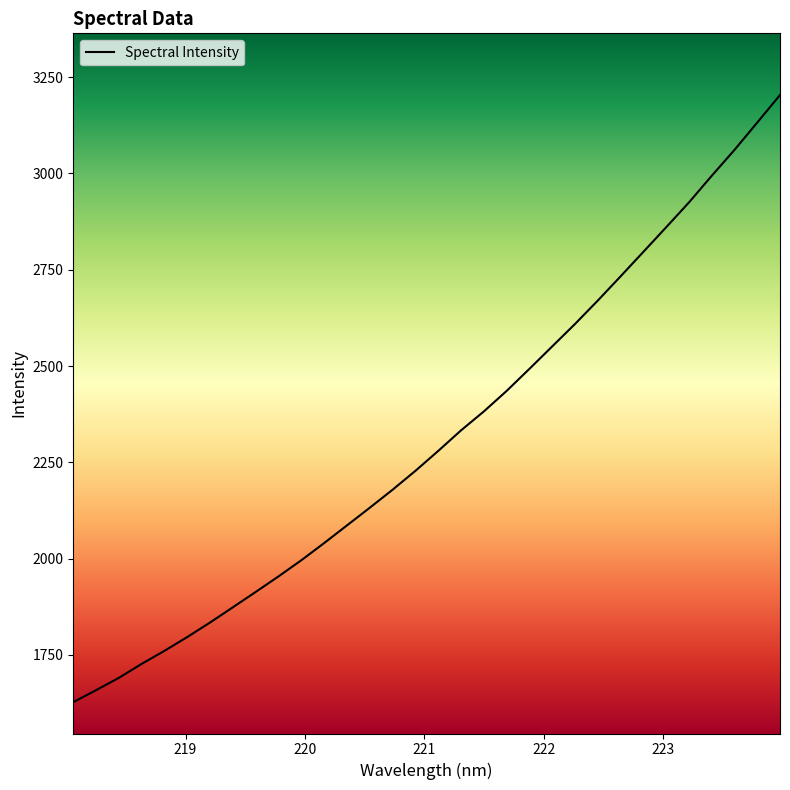

What is the smallest value displayed?

1627.3